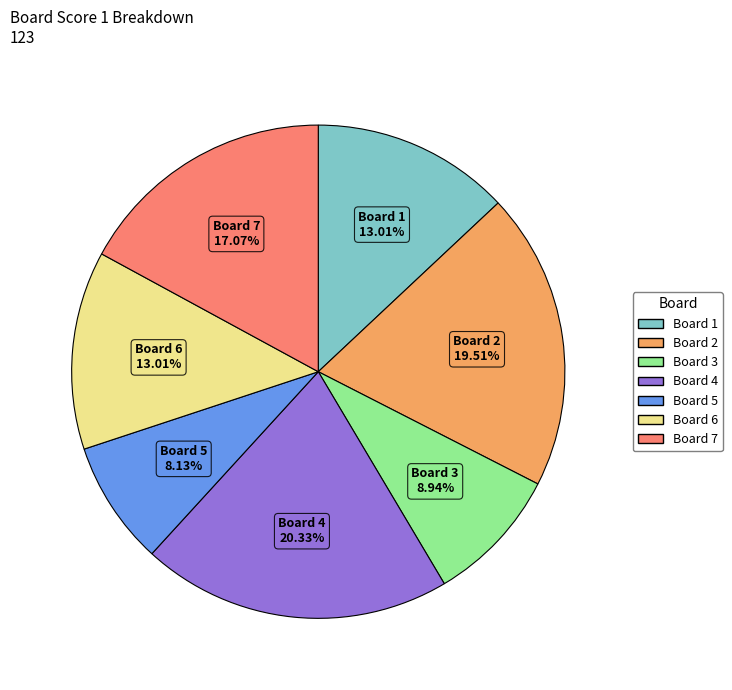

Is there a majority slice in this chart?

No